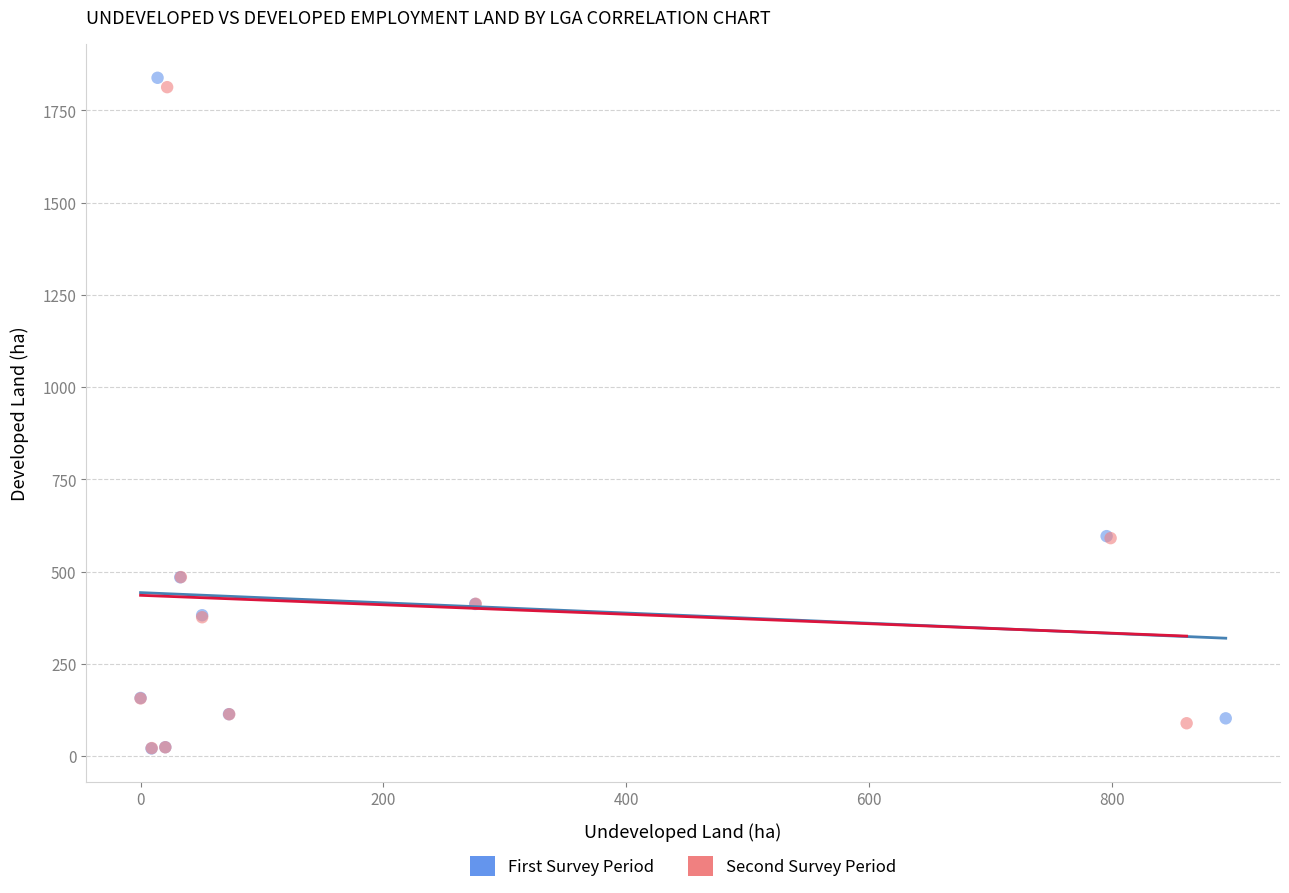

Which series reaches the maximum Y coordinate?

First Survey Period